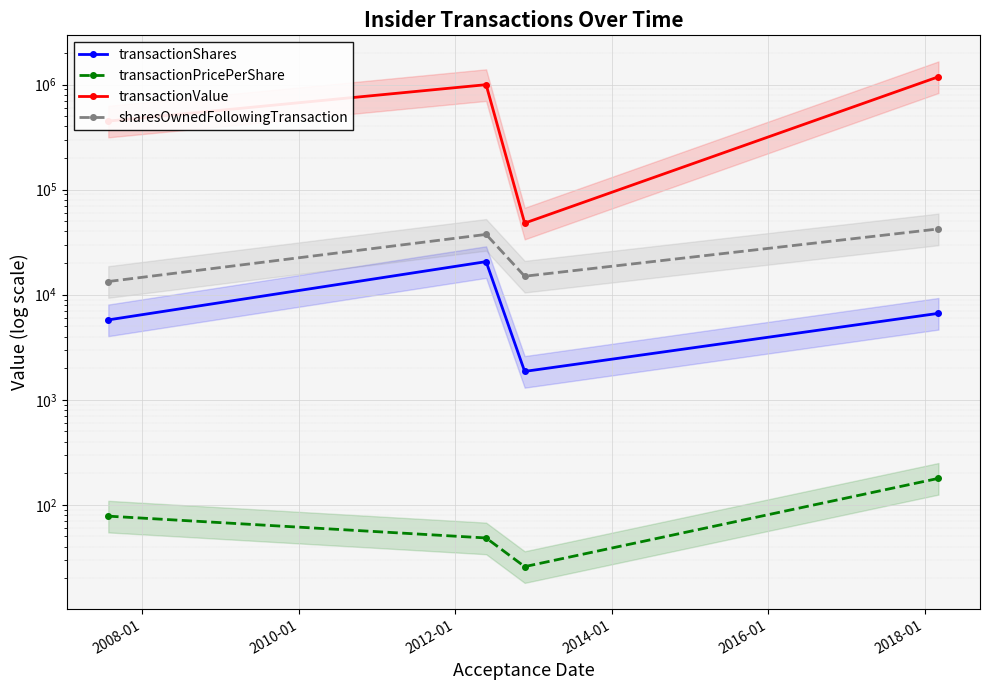

Is the value of transactionPricePerShare at 2008-01 greater than the value of transactionValue at 2010-01?

No